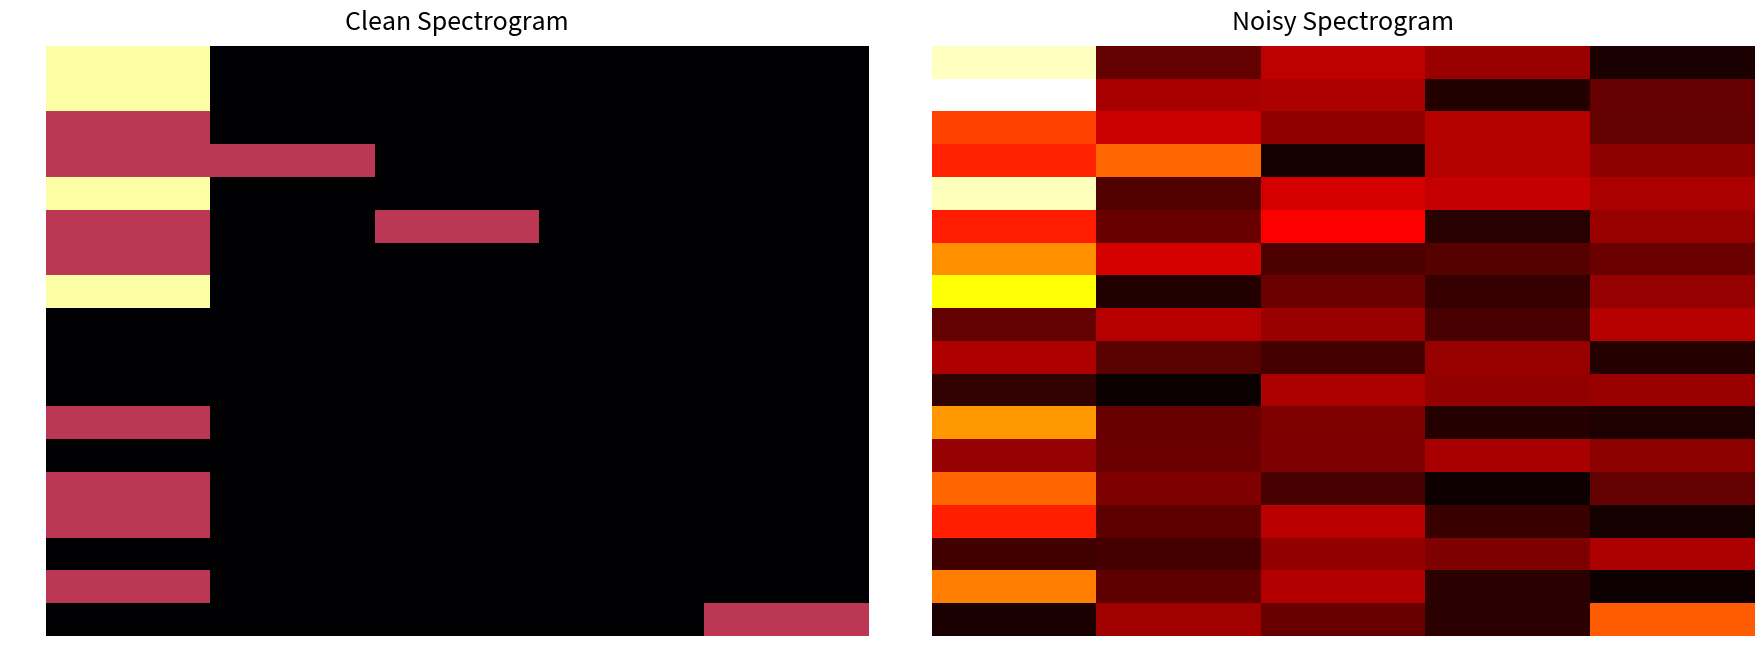

What is the sum of all 00037 values?

3.6